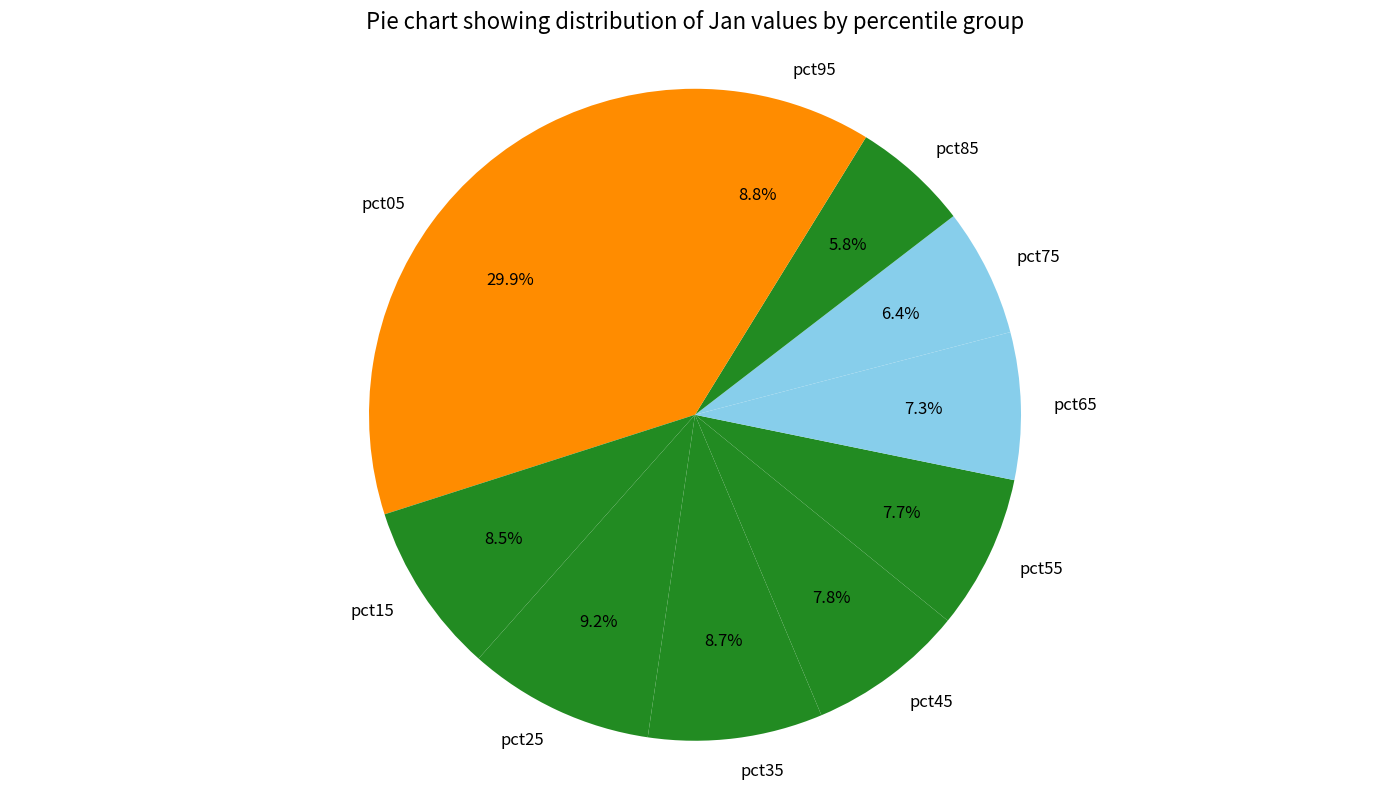

Which category has the smallest portion of the pie?

pct85